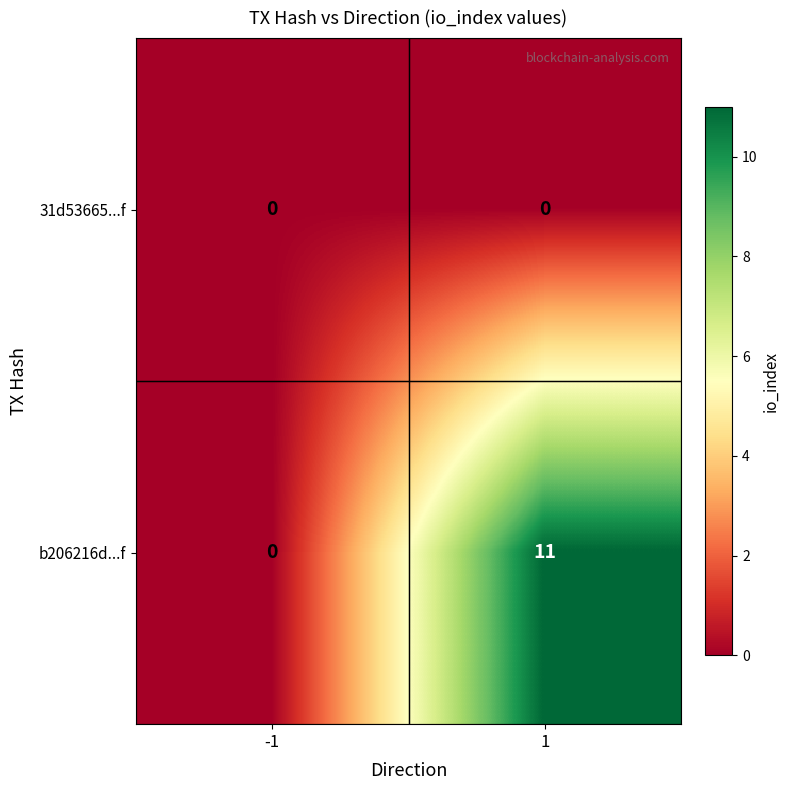

Is it true that 31d53665...f equals 0 at 1?

True